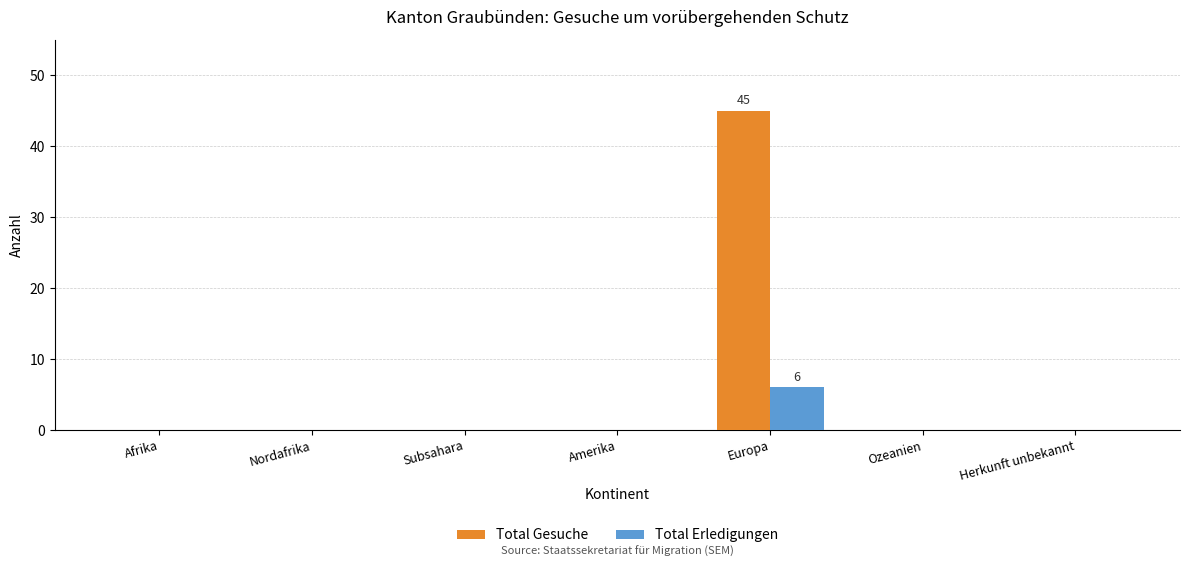

At which label does Total Erledigungen reach its peak?

Europa